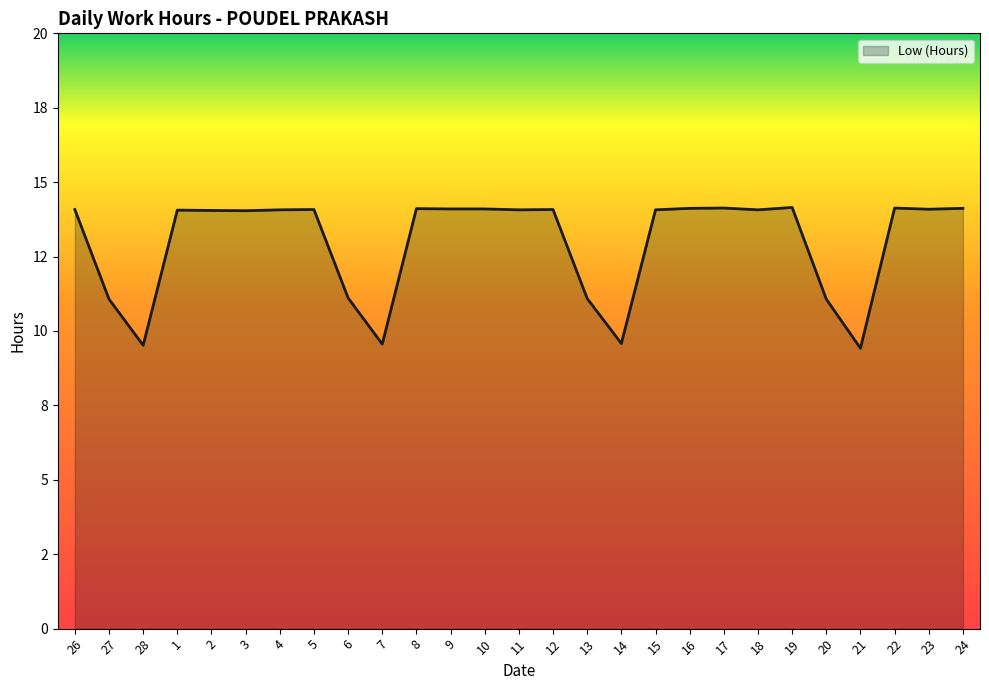

Does the chart display data point markers on the line(s)?

No